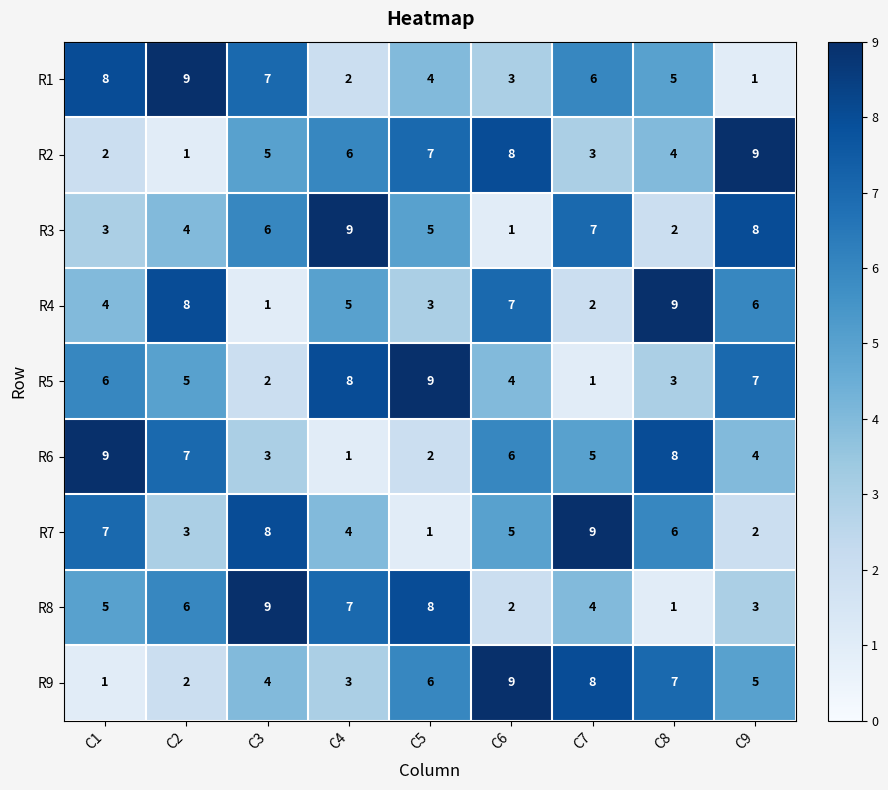

Where does the R1 series first go above 5?

C1